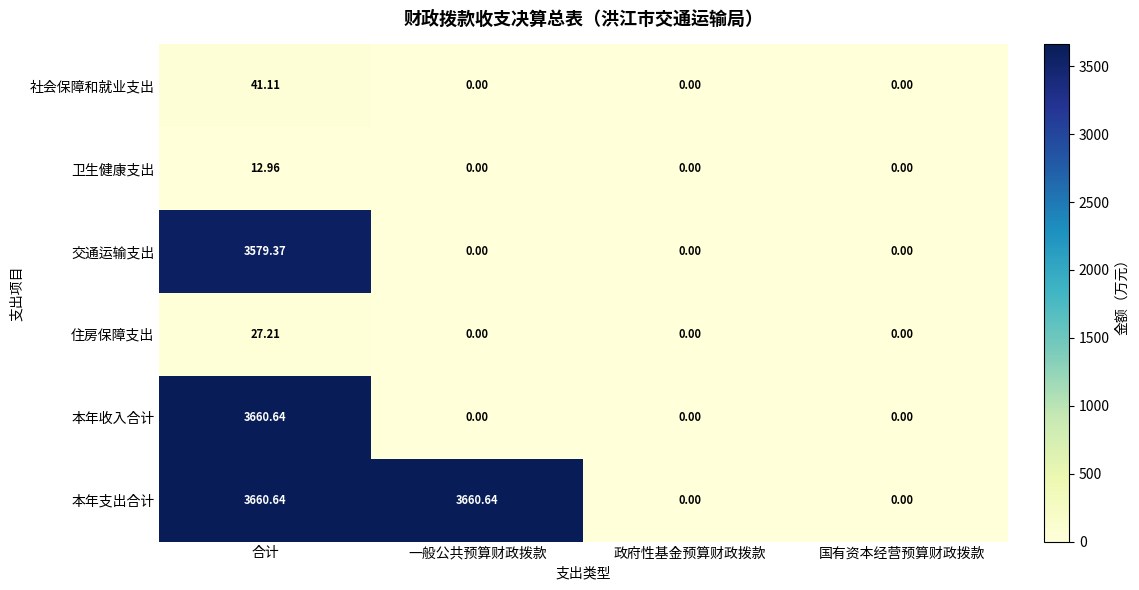

Which series has the largest total across all categories?

本年支出合计